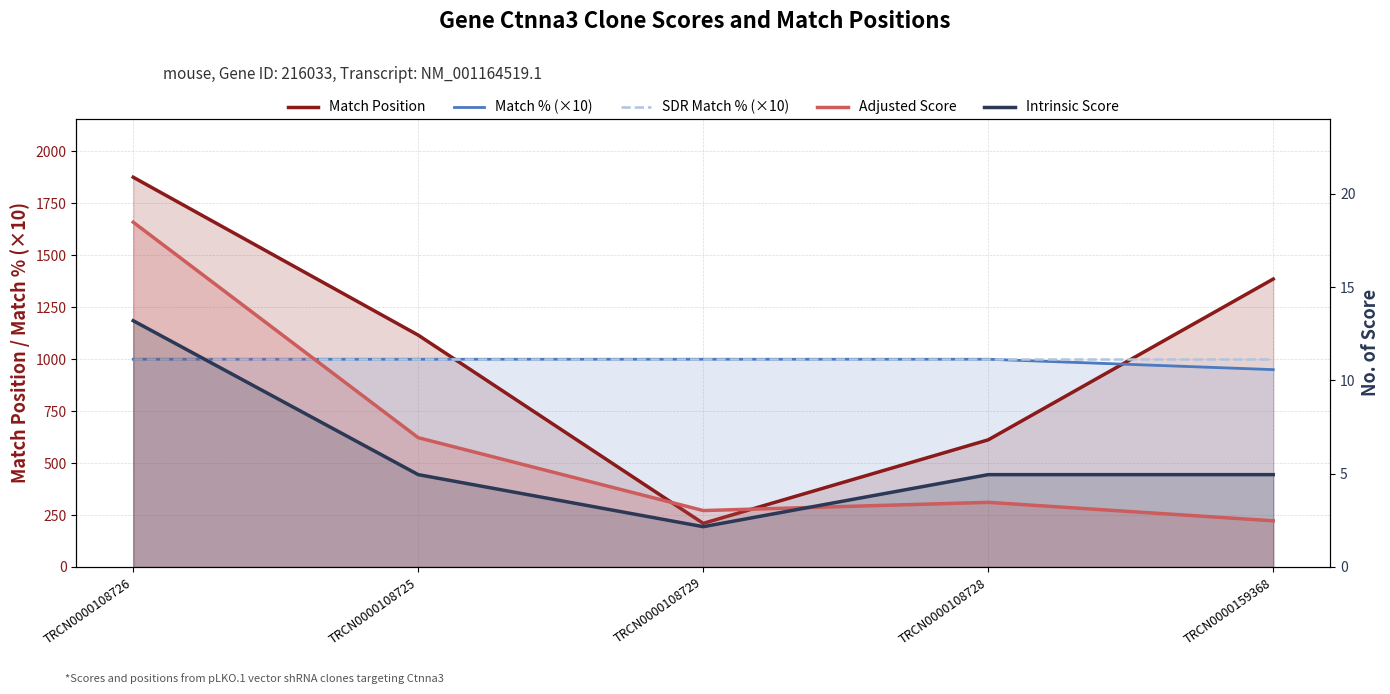

How many times do Match Position and Match % (×10) cross each other?

2